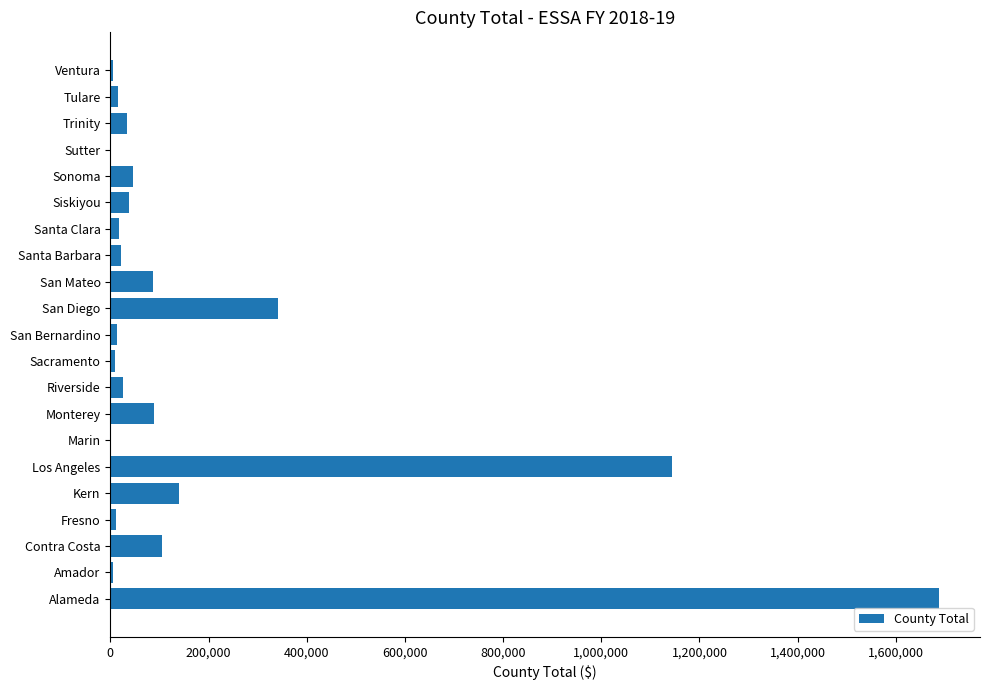

Which category has the highest value across all series?

Alameda